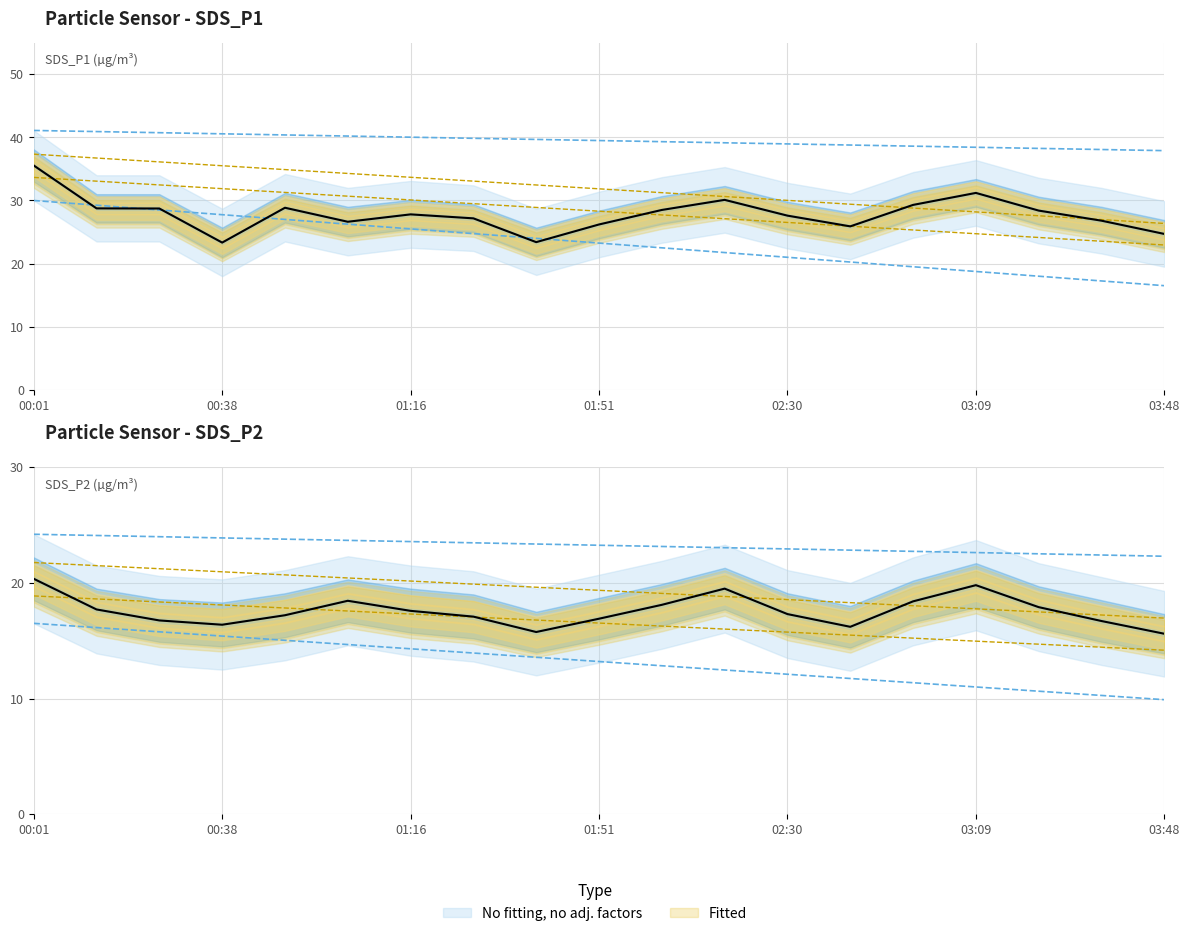

How many series are shown in this chart?

2